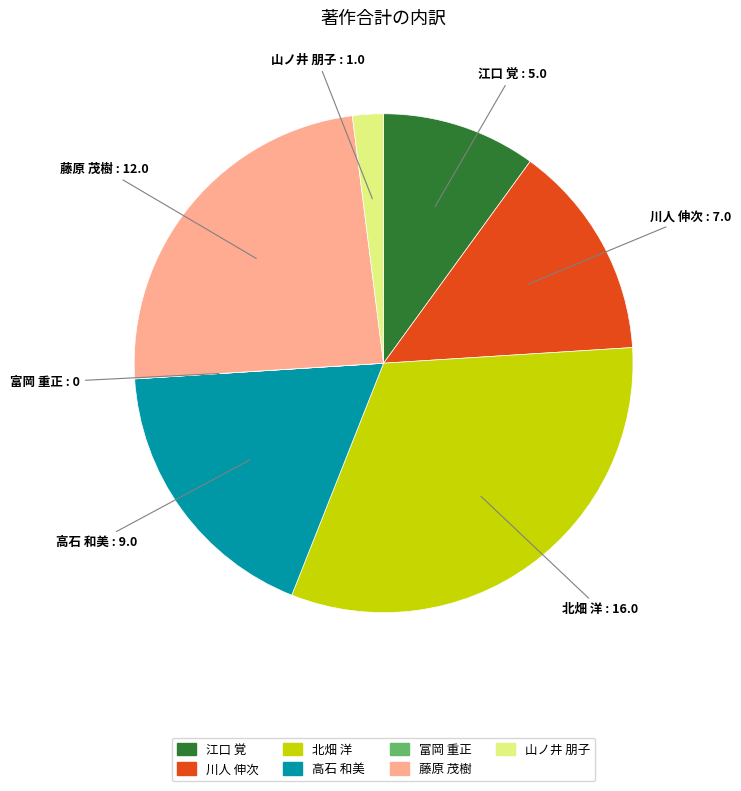

Which has a higher value, 江口 覚 or 山ノ井 朋子?

江口 覚